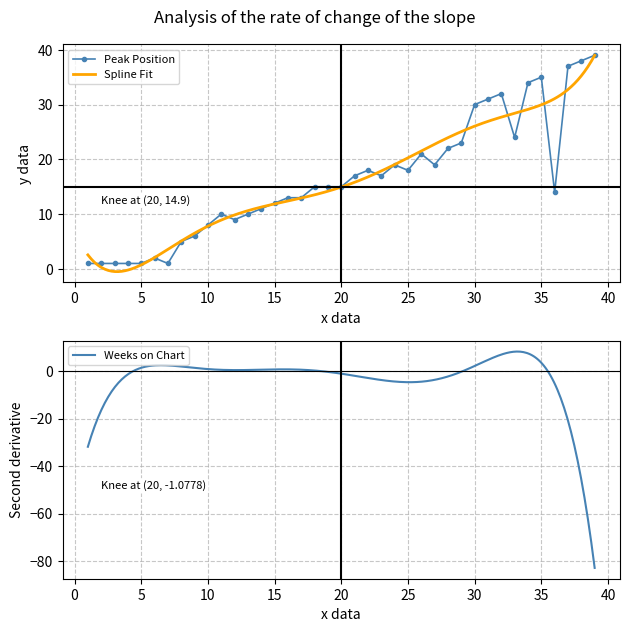

Rank the categories by value from highest to lowest.

39, 38, 37, 35, 34, 32, 31, 30, 33, 29, 28, 26, 24, 27, 22, 25, 21, 23, 18, 19, 20, 36, 16, 17, 15, 14, 11, 13, 12, 10, 9, 8, 6, 1, 2, 3, 4, 5, 7